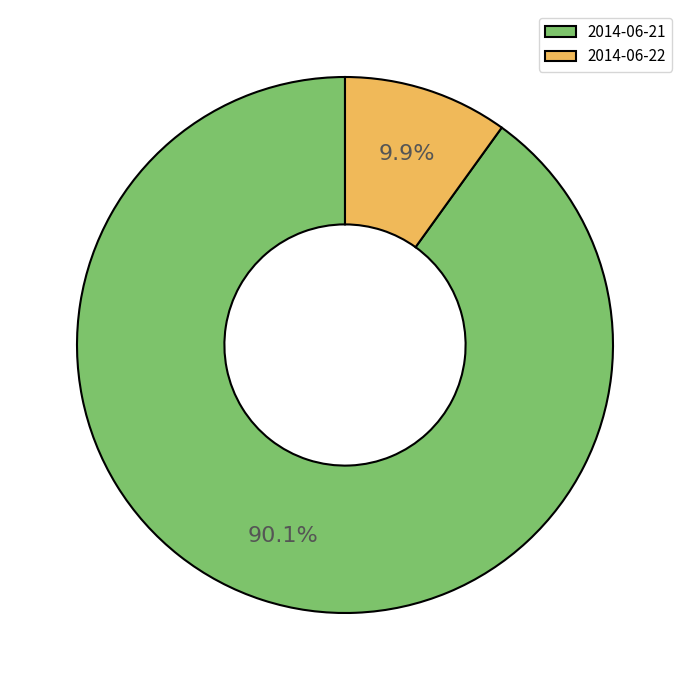

Approximately how many times larger is the value at 2014-06-21 compared to 2014-06-22?

9.1